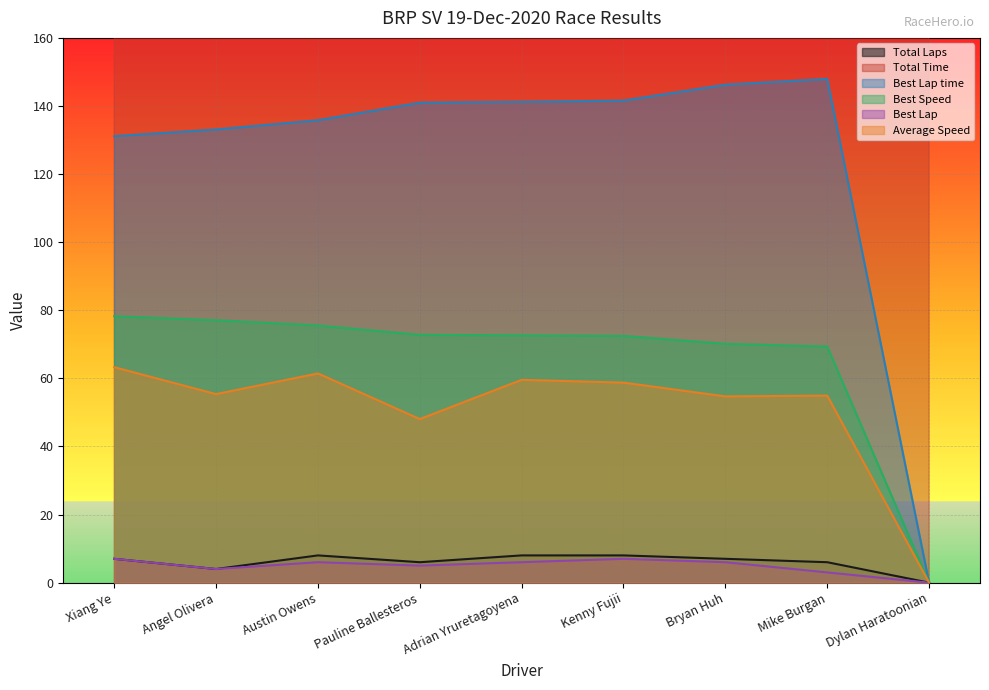

True or false: Total Time and Best Speed intersect in this chart.

False